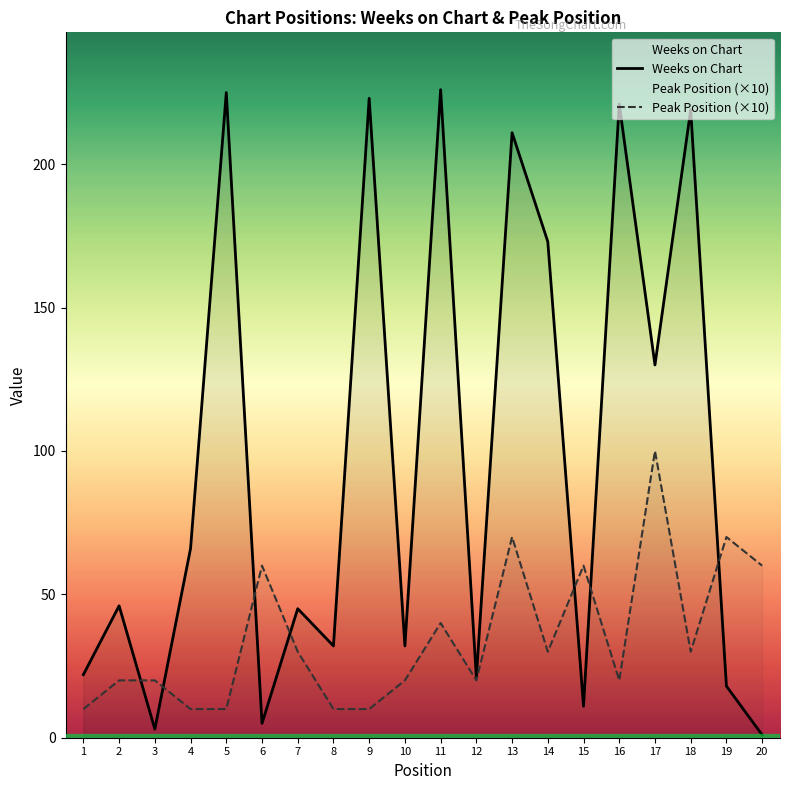

Reading right to left, extract all data points from this chart.

Weeks on Chart: 1	18	219	130	221	11	173	211	21	226	32	223	32	45	5	225	66	3	46	22
Peak Position (×10): 60	70	30	100	20	60	30	70	20	40	20	10	10	30	60	10	10	20	20	10